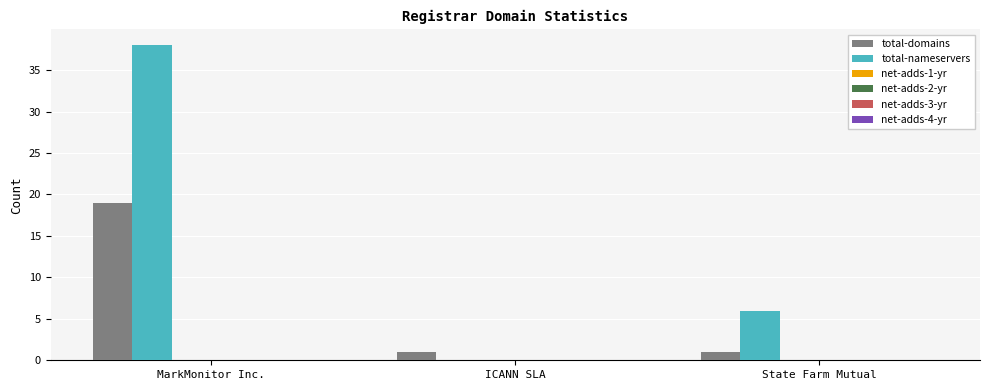

What is the maximum value for total-nameservers?

38